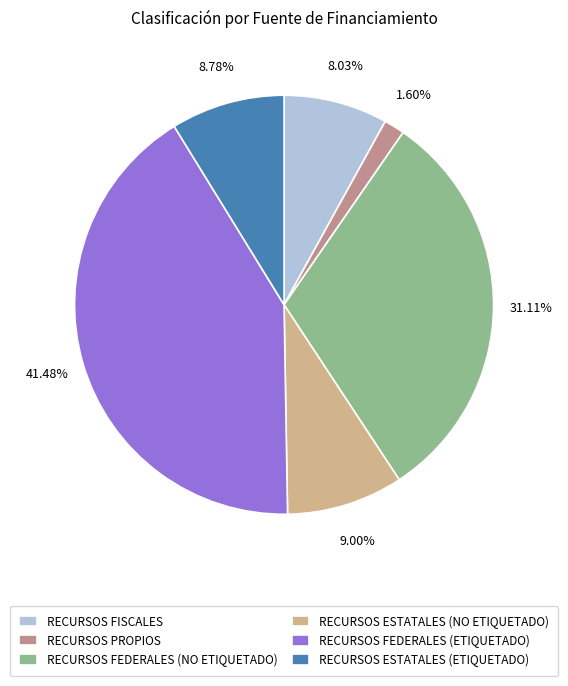

Which category has the biggest portion of the pie?

RECURSOS FEDERALES (ETIQUETADO)